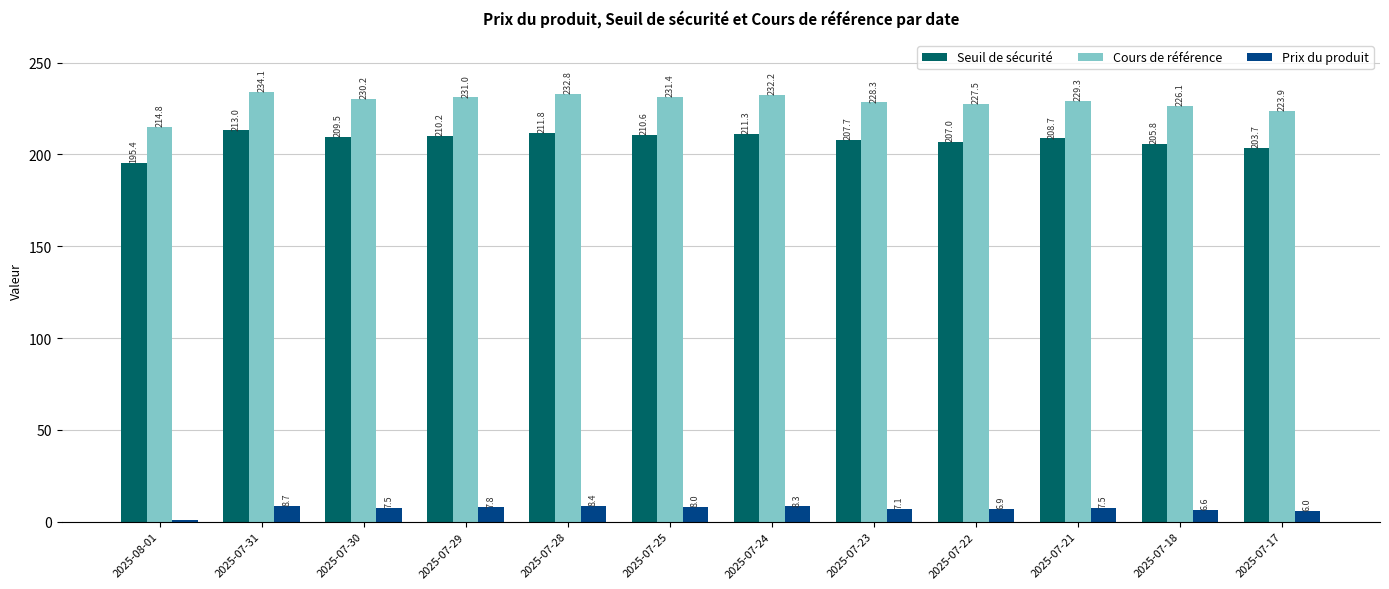

At 2025-07-29, list the series in order from smallest to largest.

Prix du produit, Seuil de sécurité, Cours de référence